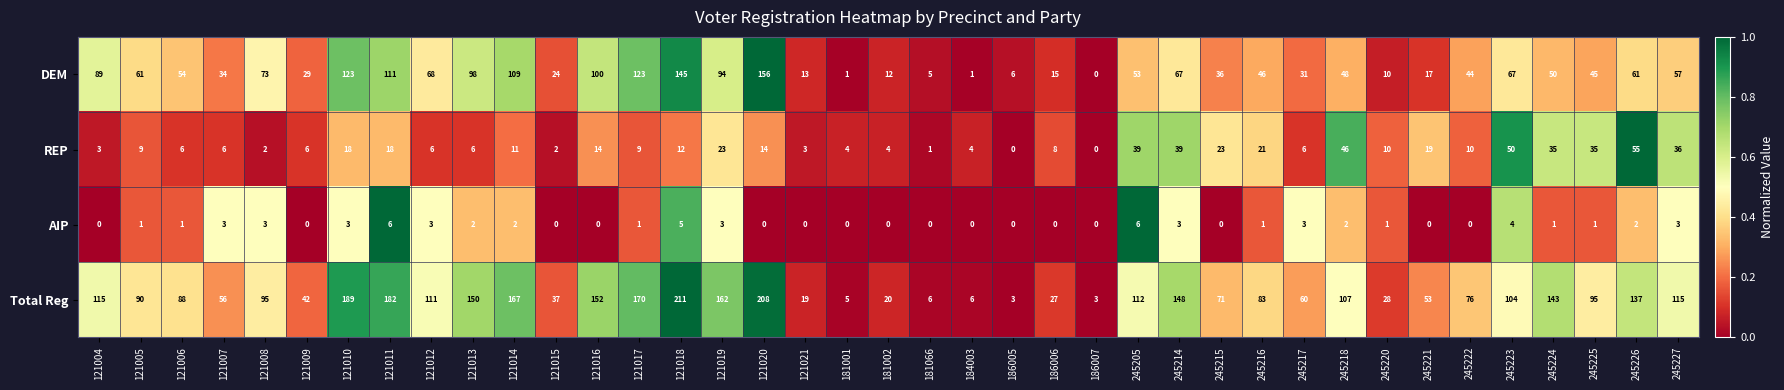

The value of REP at 245222 is 10. True or false?

True